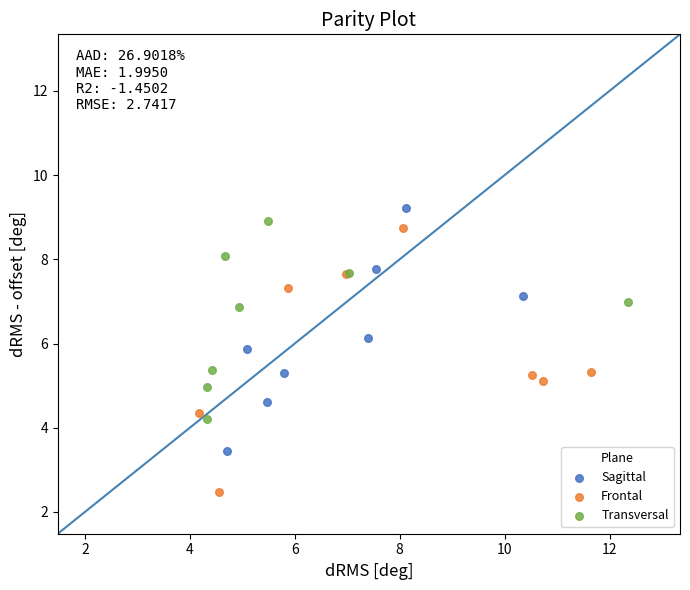

Which series has the largest Y range (max minus min)?

Frontal